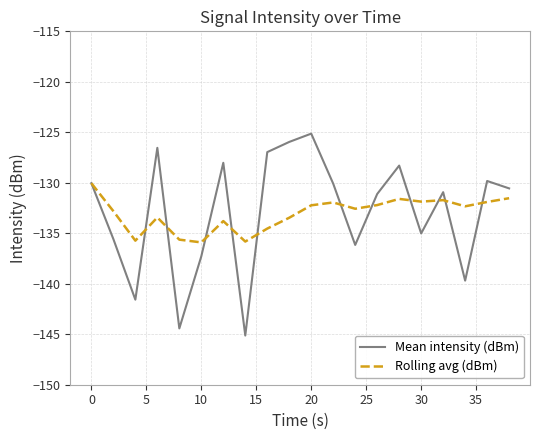

Rank the series by their maximum value, from highest to lowest.

Mean intensity (dBm), Rolling avg (dBm)